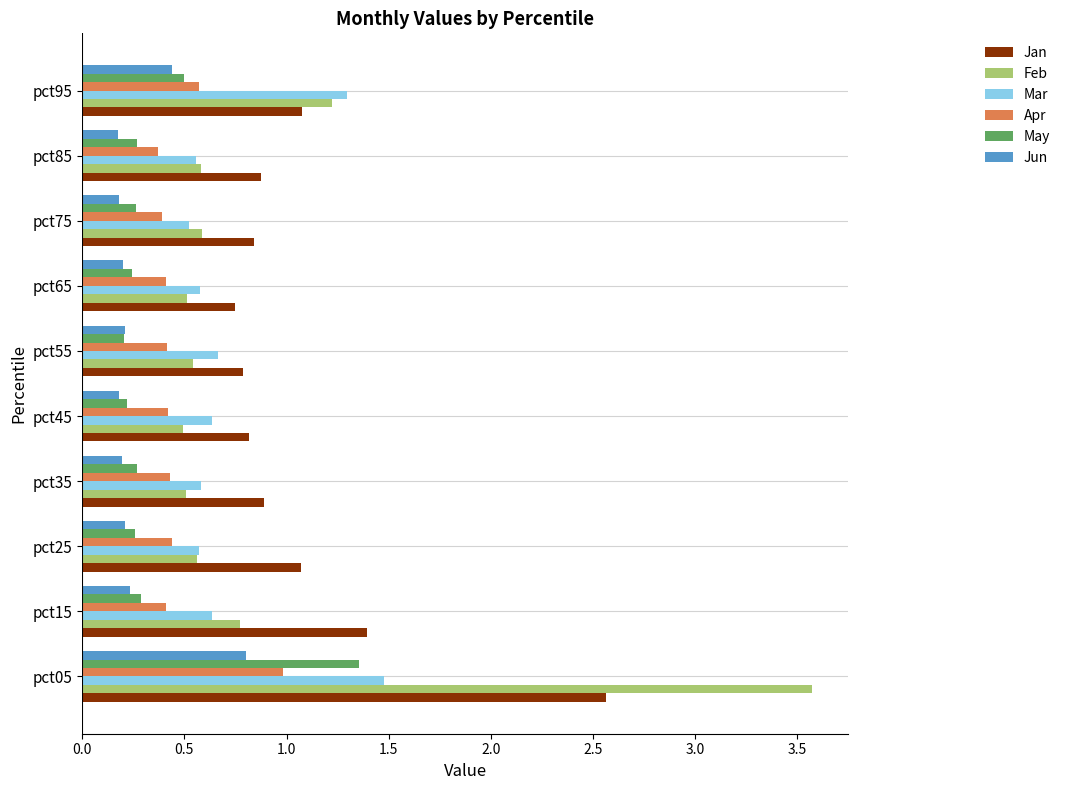

What is the average value of the Jan series?

1.1